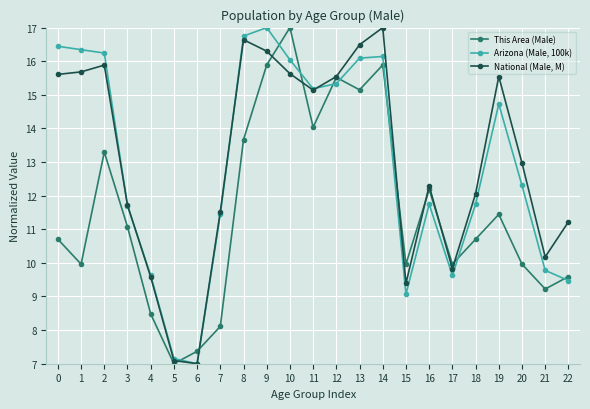

What is the value of the National (Male, M) point at the 16th from the left?

9.4